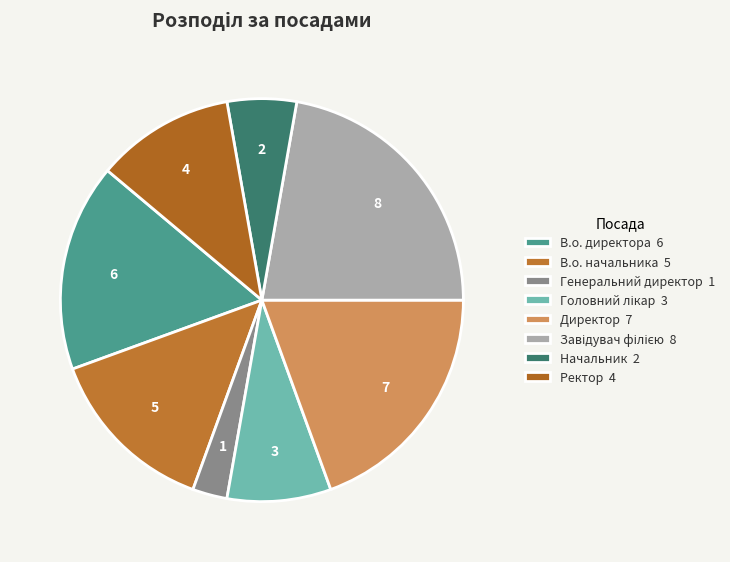

How many segments does this pie chart have?

8